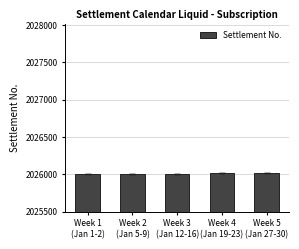

What is the minimum value shown in the chart?

2026001